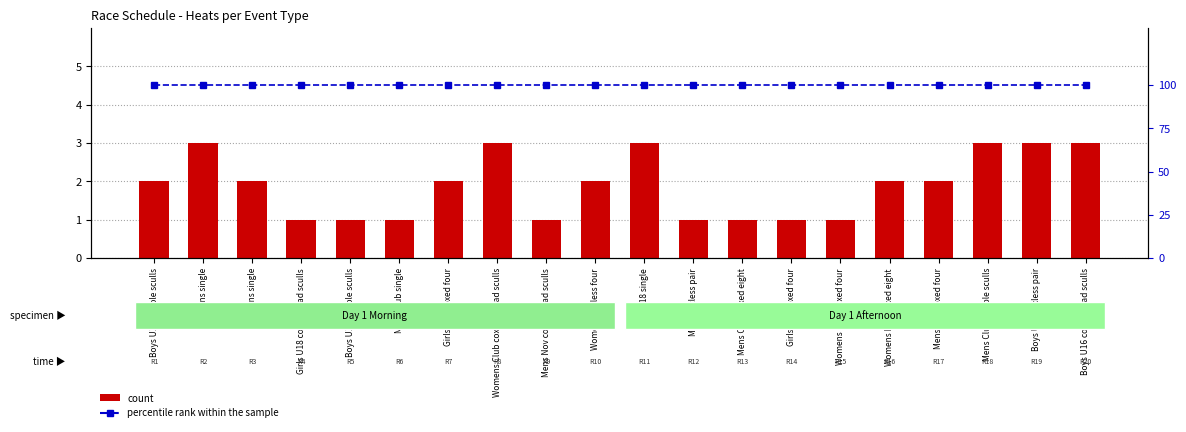

What is the difference between the highest and lowest values at Boys U18 double sculls?

98